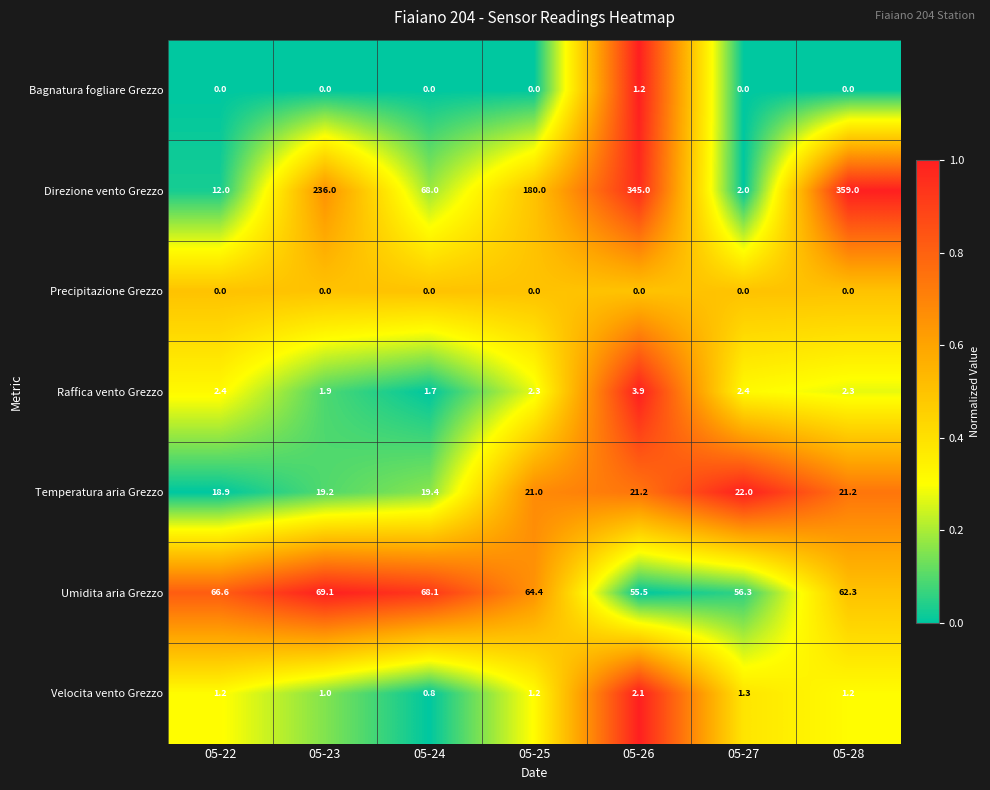

Where is Raffica vento Grezzo nearest to the value 2?

05-23